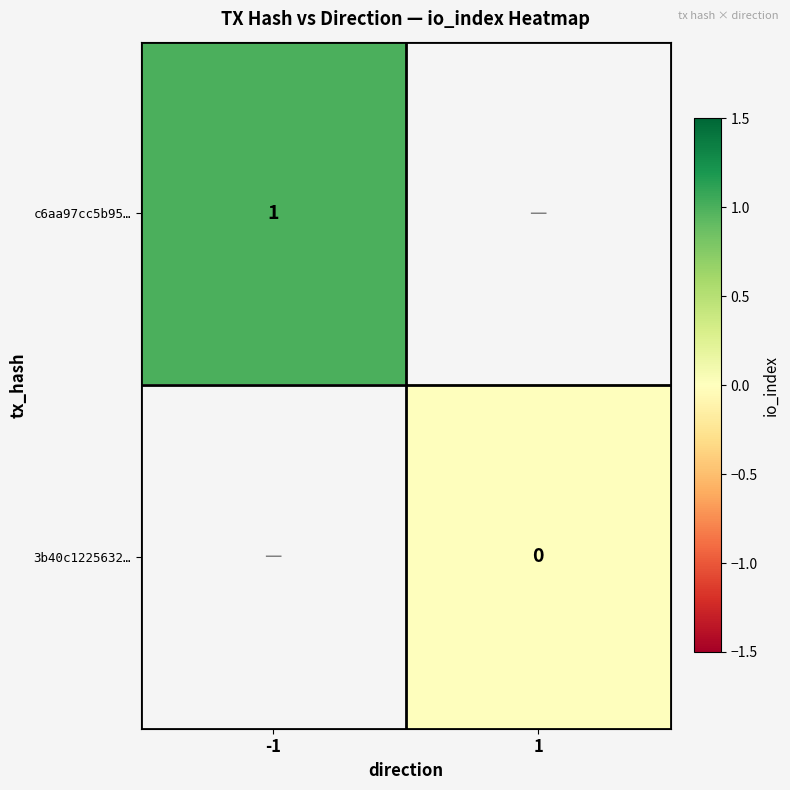

Is the value of c6aa97cc5b95… at -1 greater than the value of 3b40c1225632… at 1?

Yes